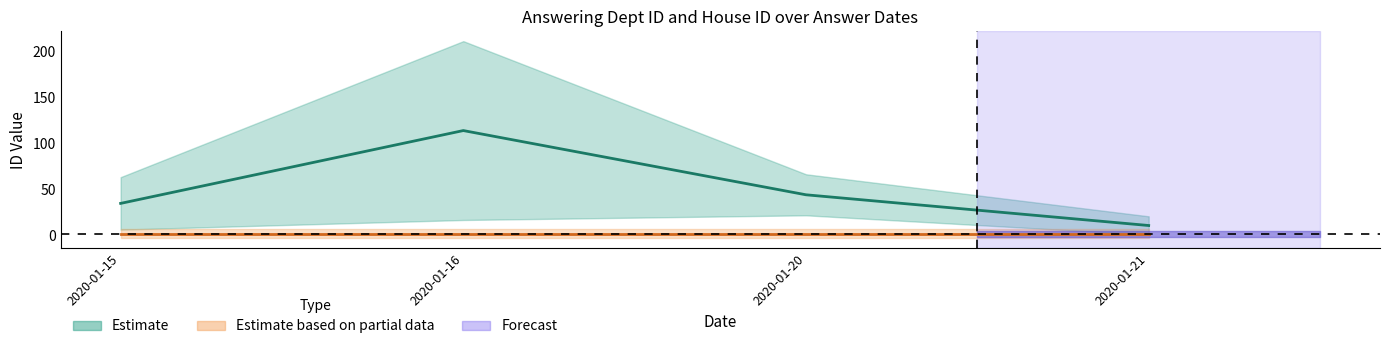

At which category does the chart reach its minimum across all series?

2020-01-20